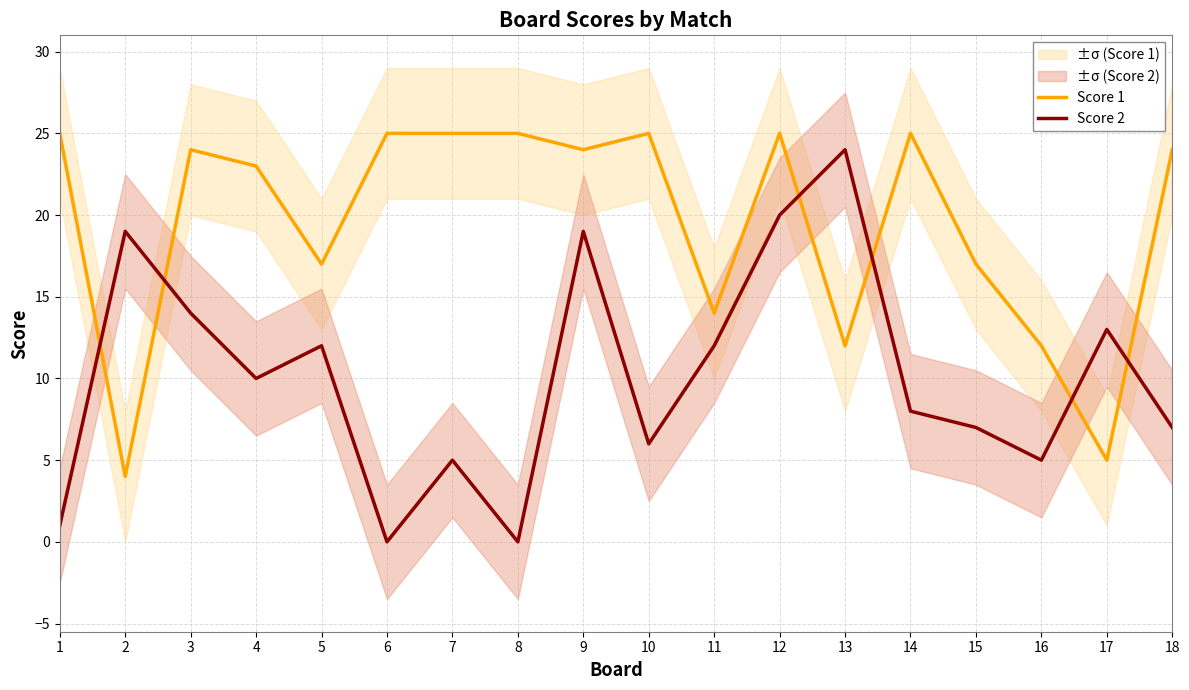

Which series has the largest total across all categories?

Score 1